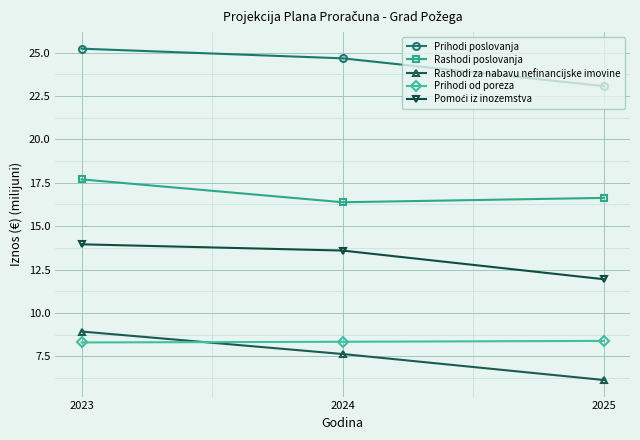

What value does the Rashodi poslovanja series have at 2023?

17.7